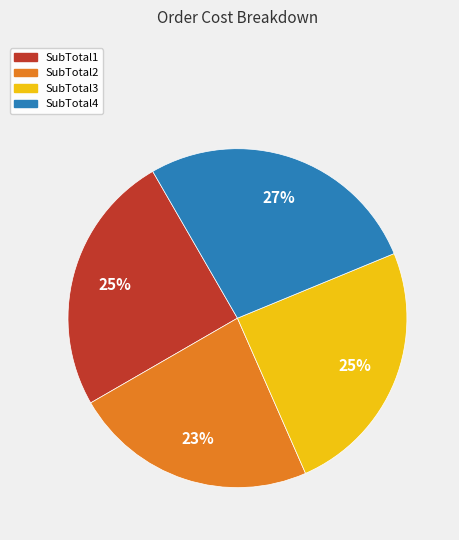

To the nearest percent, what is the average slice percentage?

25%